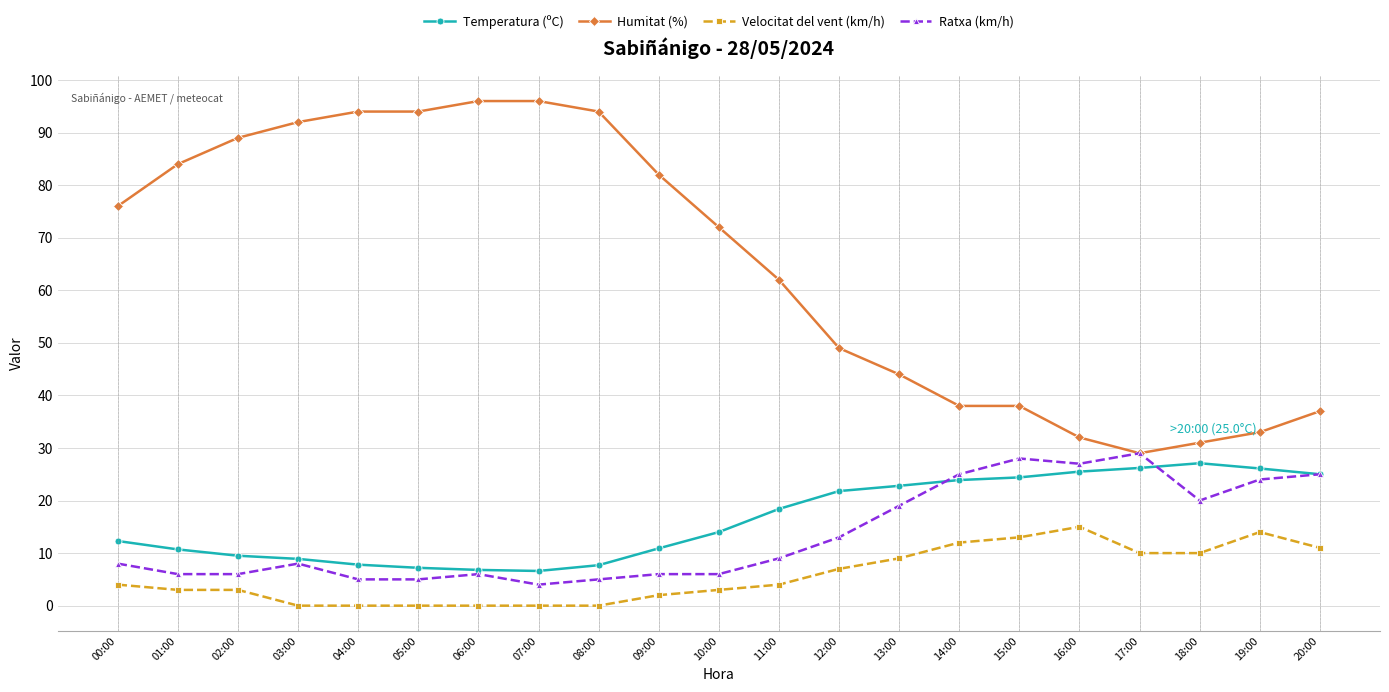

How many data points in Temperatura (ºC) are less than 14?

10